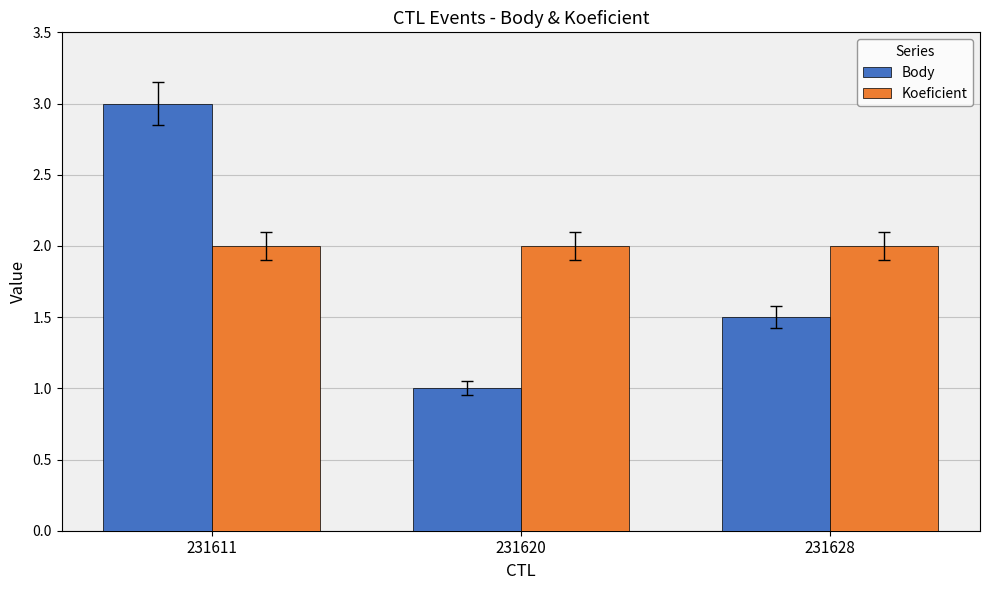

Are the bars grouped side by side (vs. stacked)?

Yes